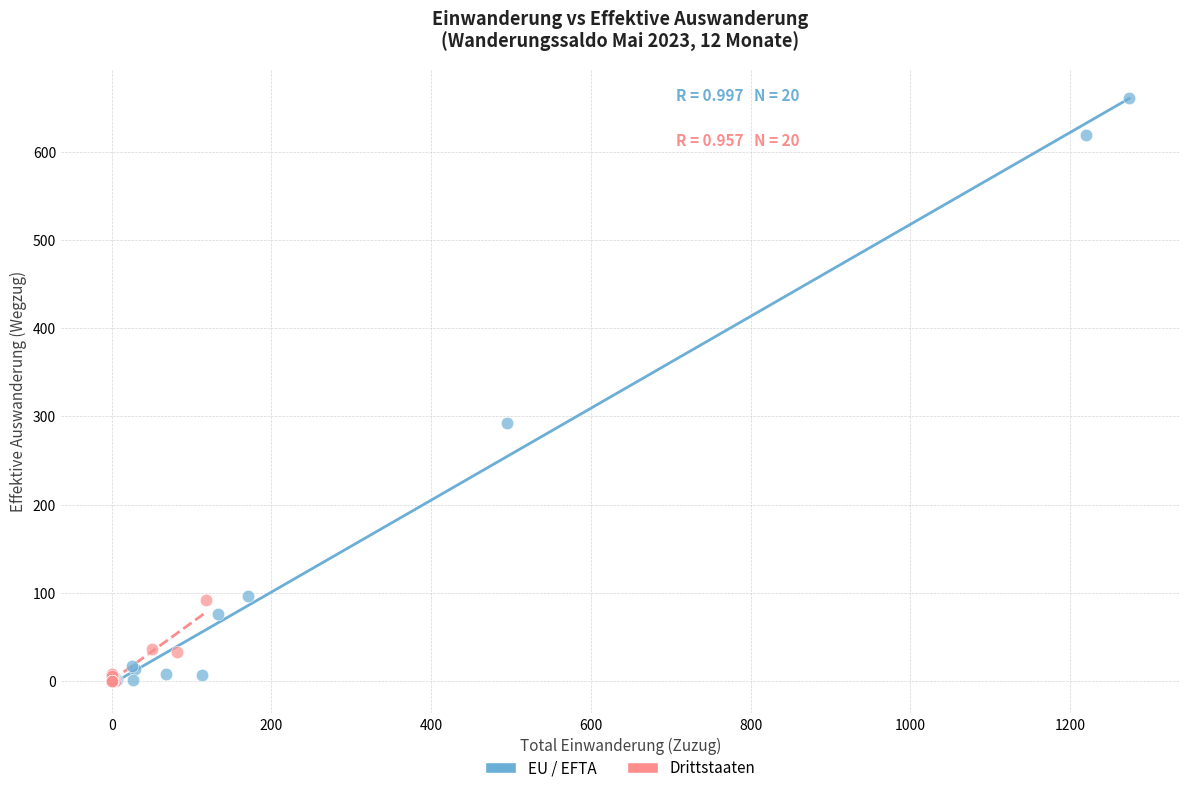

Which series reaches the maximum Y coordinate?

EU / EFTA